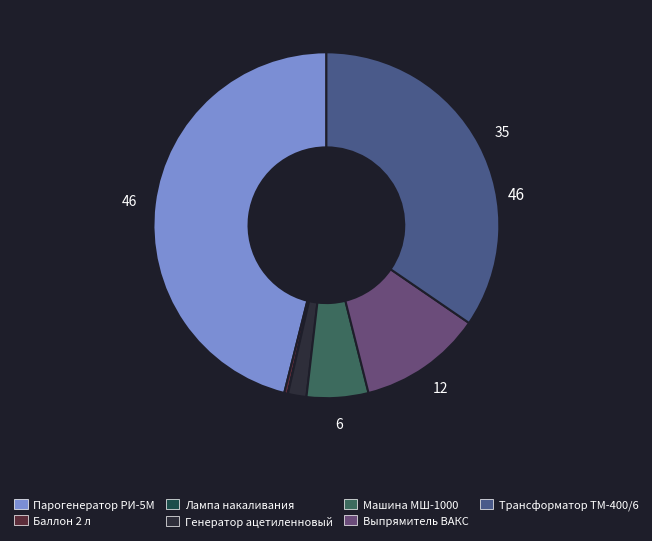

To the nearest percent, what is the difference between the largest and smallest slice percentages?

46%